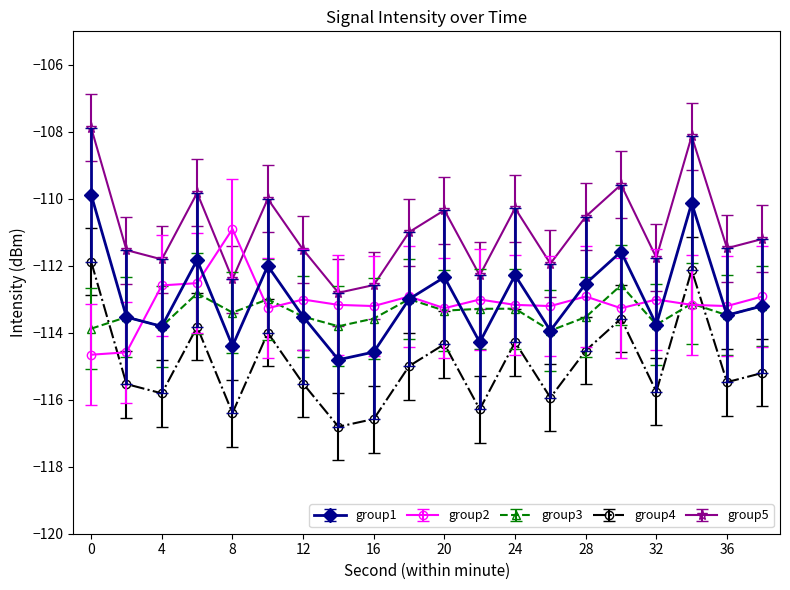

True or false: group5 and group3 intersect in this chart.

False